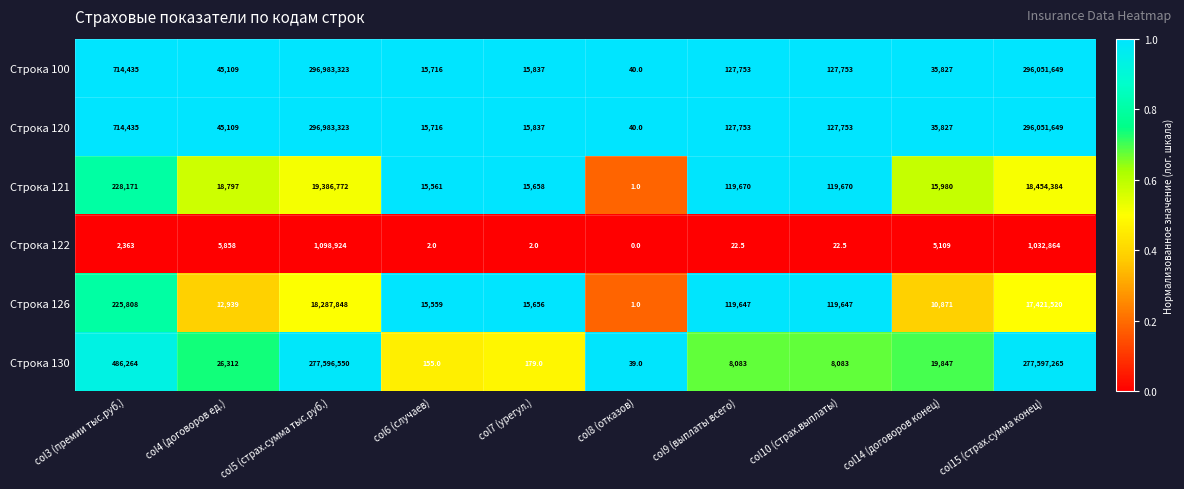

True or false: Строка 130 has a value of 284.7 at col7 (урегул.).

False